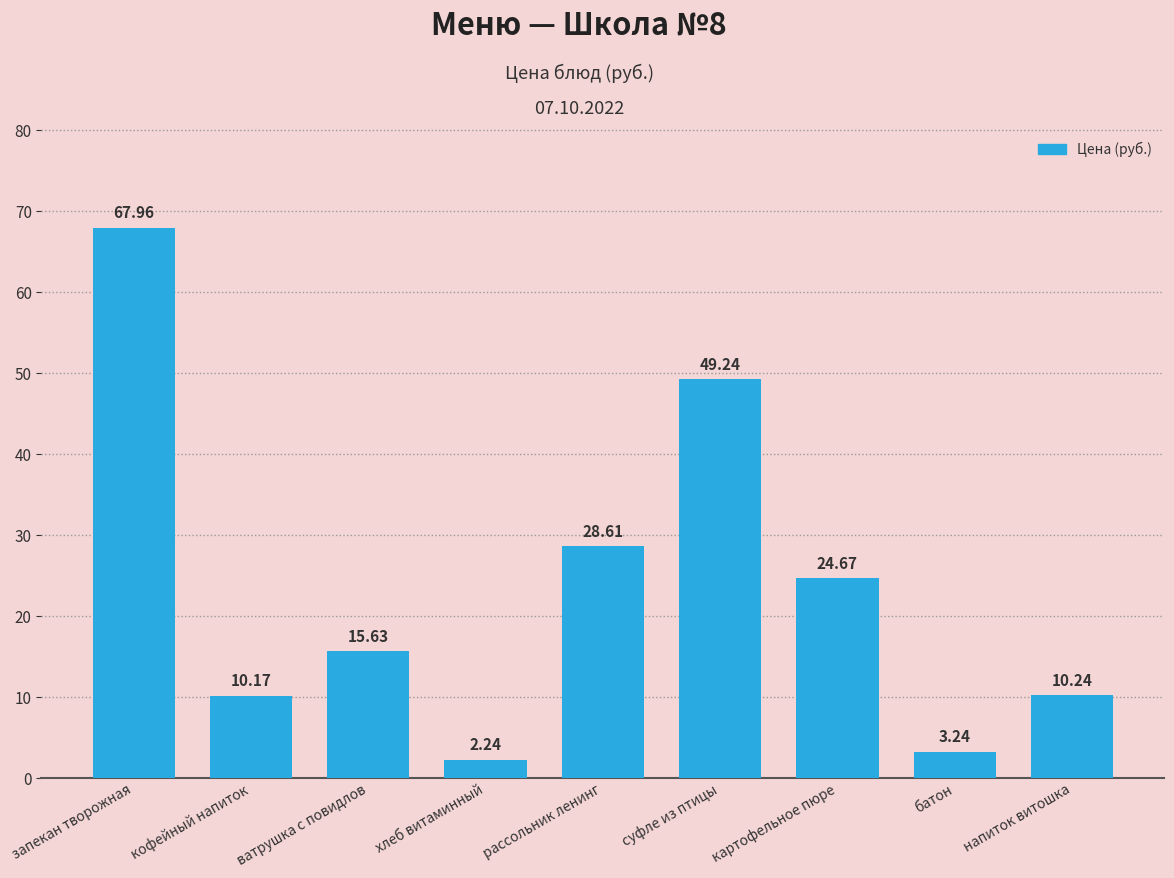

List the labels in order of value, largest first.

запекан творожная, суфле из птицы, рассольник ленинг, картофельное пюре, ватрушка с повидлов, напиток витошка, кофейный напиток, батон, хлеб витаминный